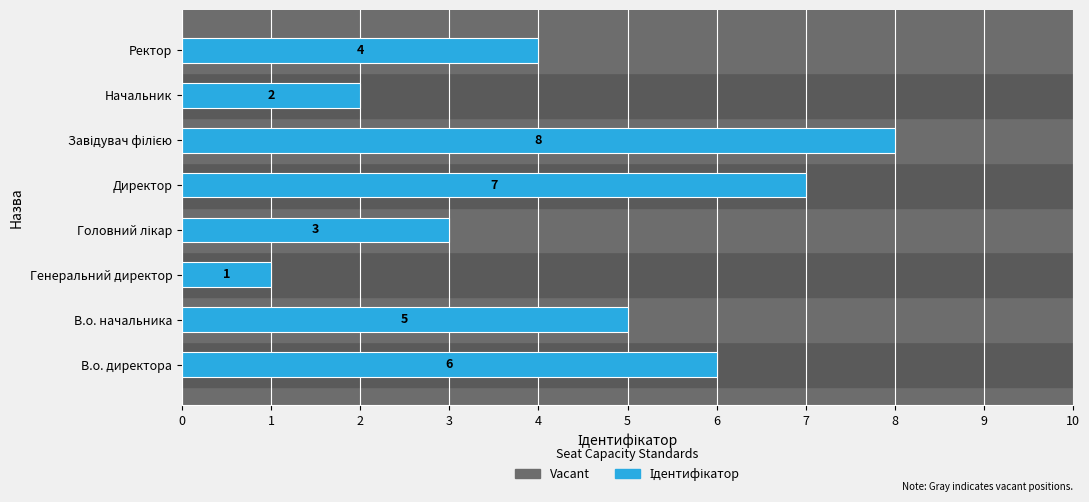

What is the sum of all values?

36